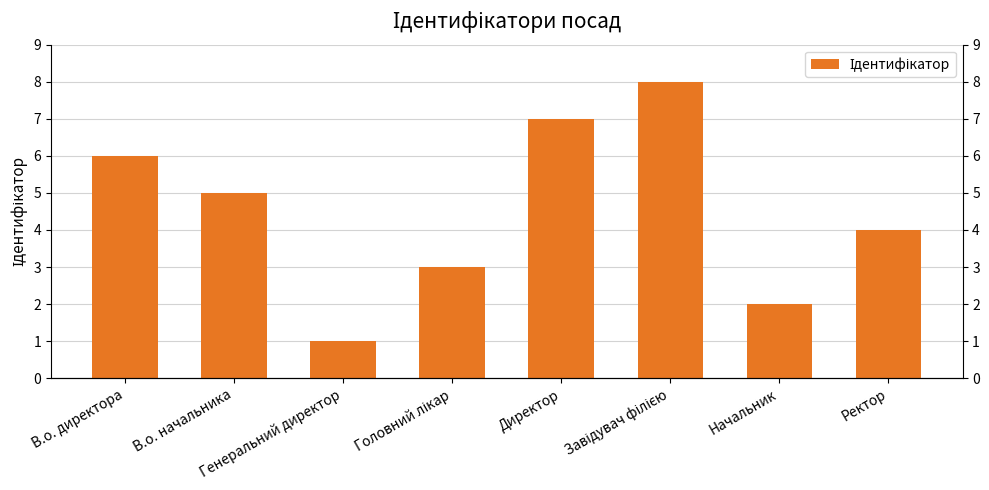

How many bars are there in total?

8